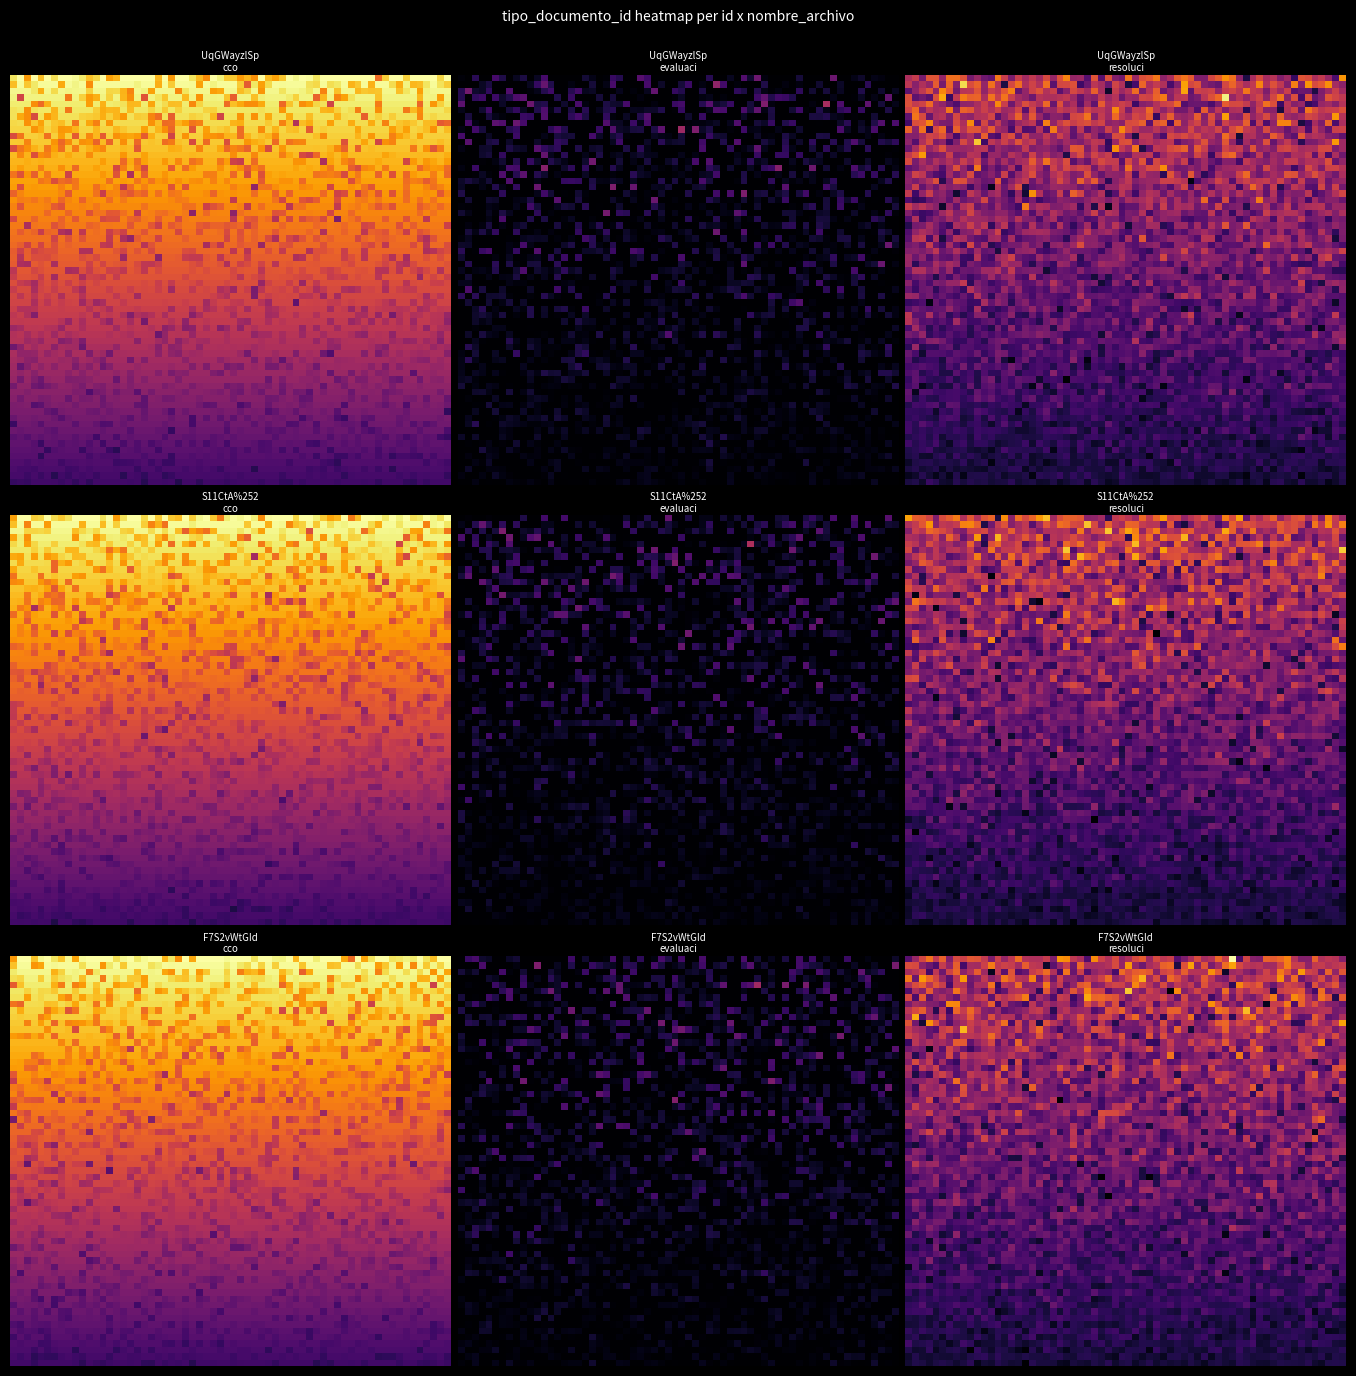

Is the value of F7S2vWtGIdI%253D at 1 greater than the value of UqGWayzlSps%253D at 2?

No